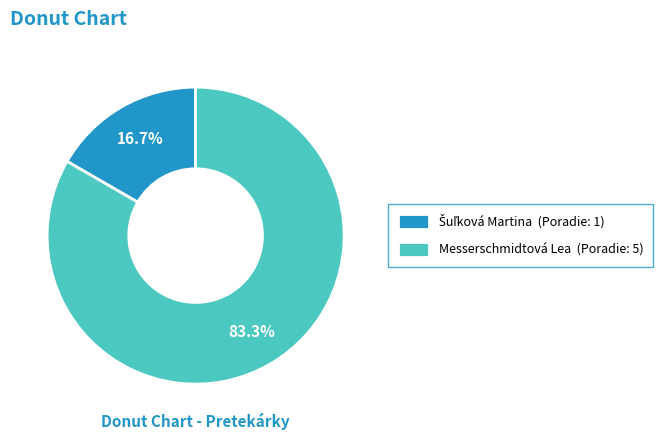

How much of the chart is everything except Messerschmidtová Lea (Poradie: 5)?

16.7%